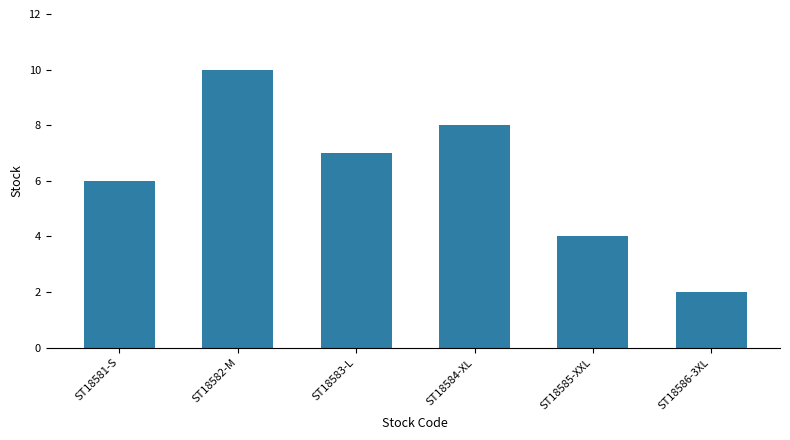

What position from the right is ST18583-L?

4